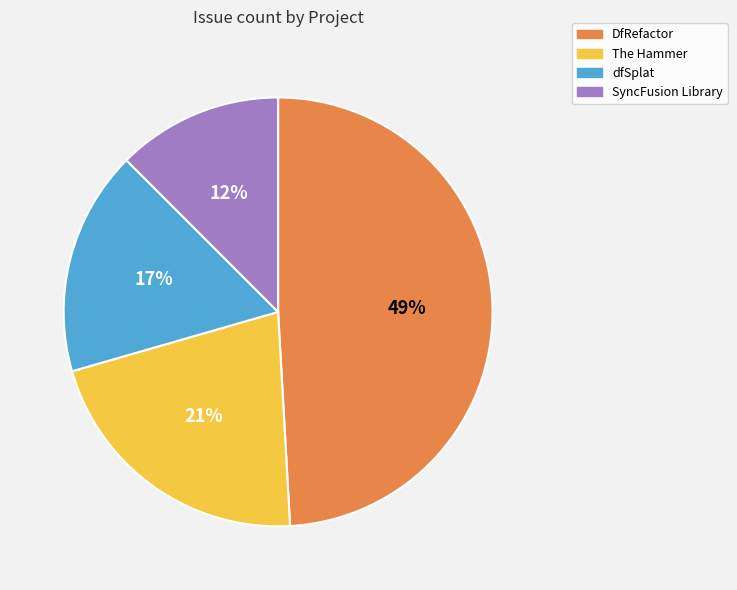

How many slices are in this pie chart?

4